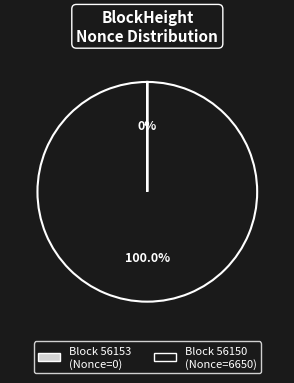

Is there a majority slice in this chart?

Yes